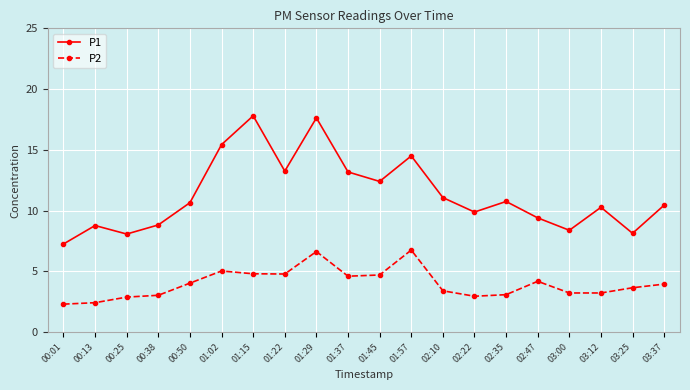

Is the value of P1 at 03:25 greater than the value of P2 at 00:50?

Yes